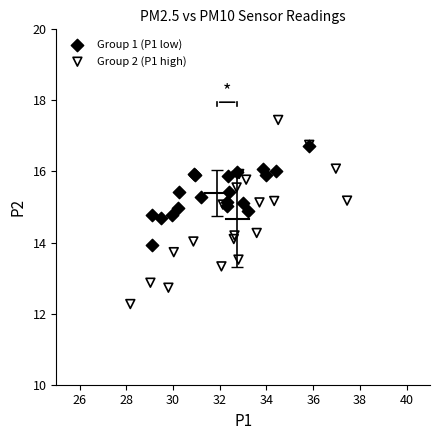

Which series contains the highest Y value?

Group 2 (P1 high)